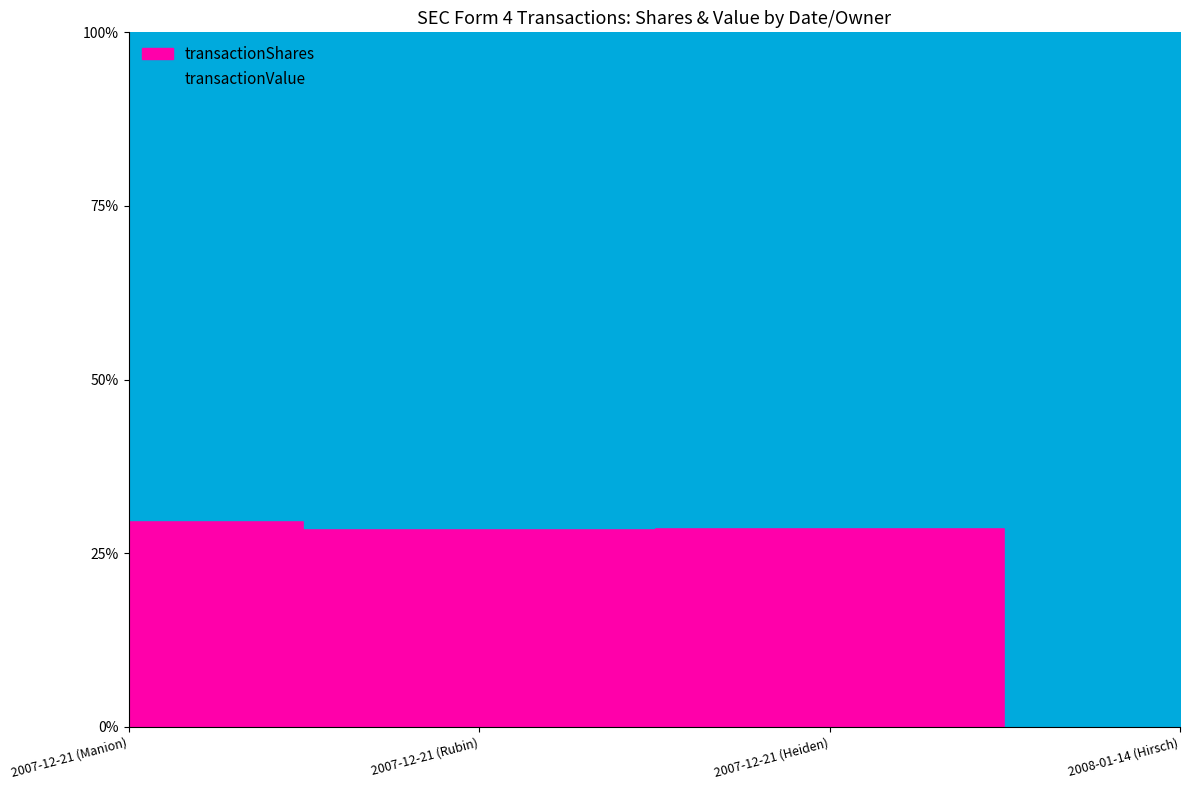

Rank the categories by transactionValue value from highest to lowest.

2007-12-21 (Manion), 2007-12-21 (Rubin), 2007-12-21 (Heiden), 2008-01-14 (Hirsch)